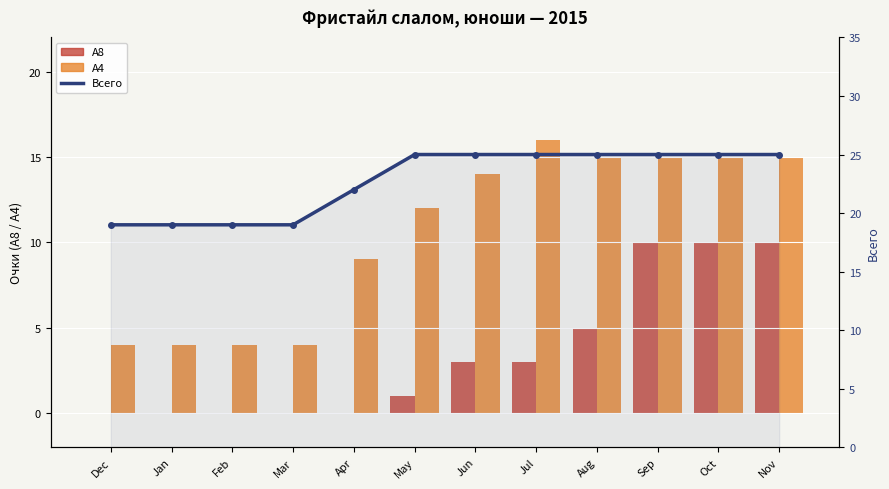

At which label does Всего reach its peak?

May